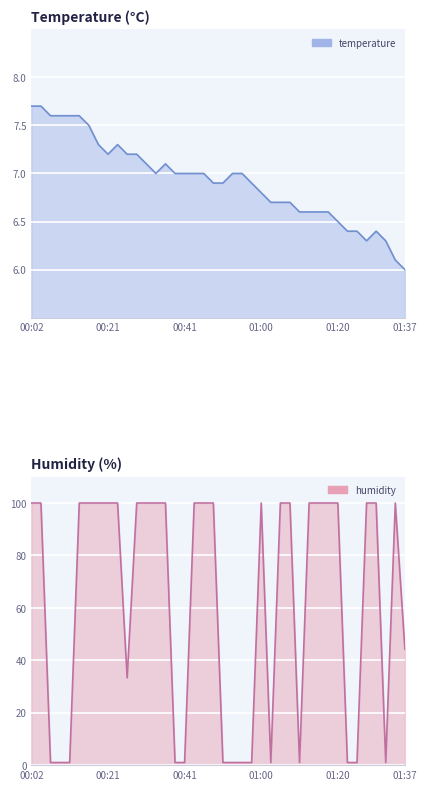

At which category does the chart reach its peak across all series?

00:02